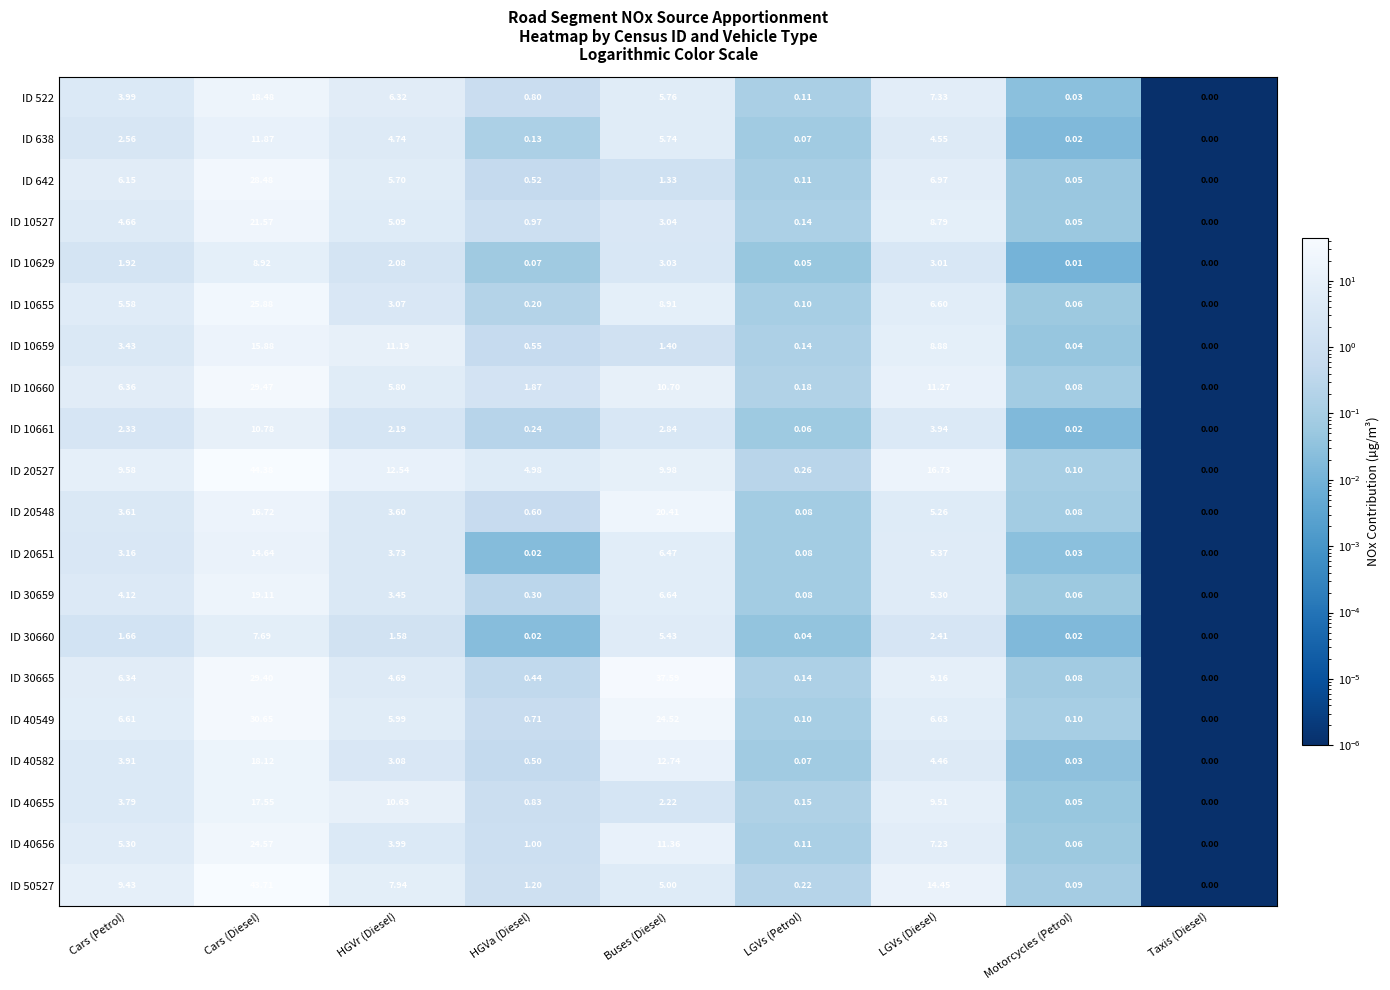

At which label does ID 642 first exceed 1?

Cars (Petrol)